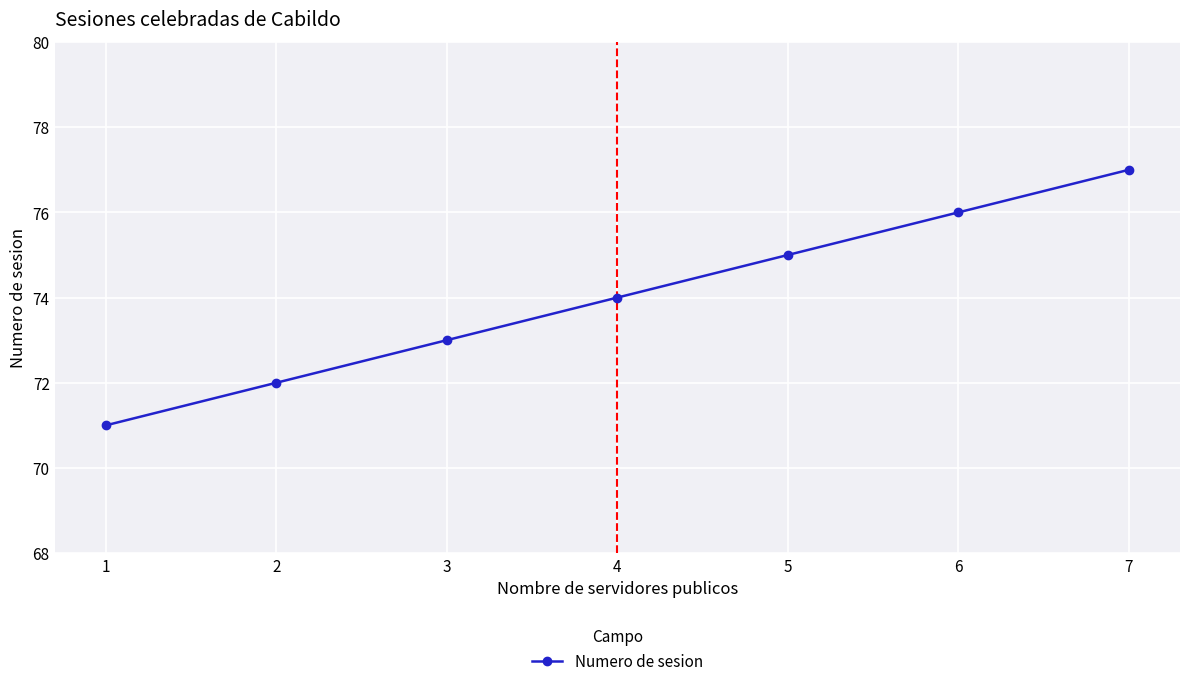

What is the value of the 3rd point from the left?

73